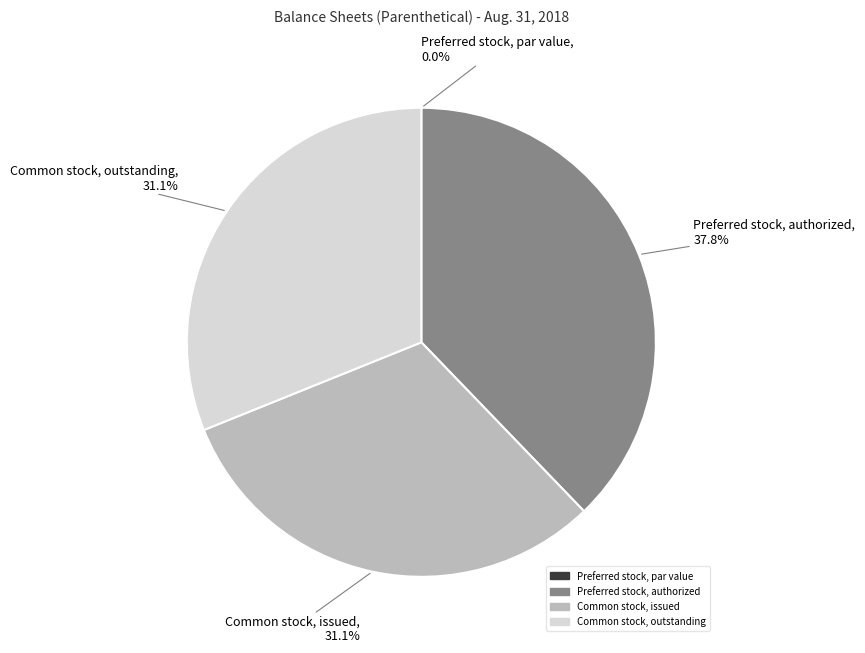

What percentage is the Preferred stock, authorized slice, to the nearest percent?

38%